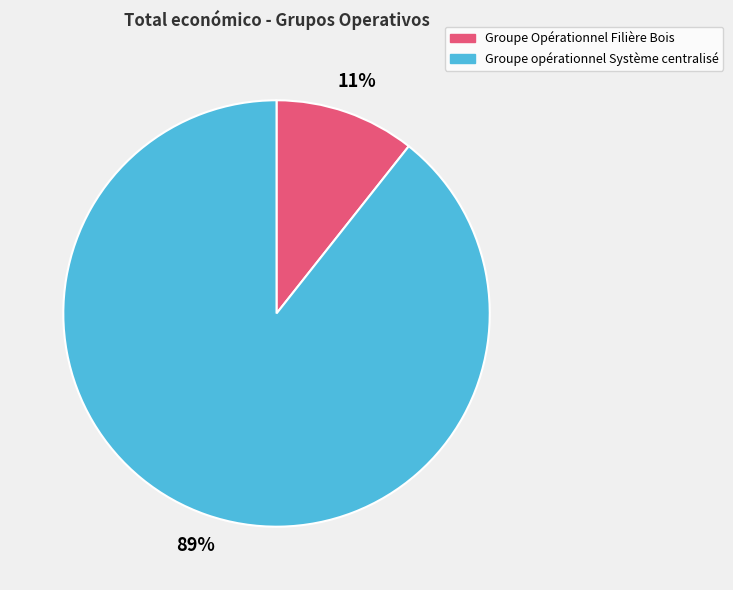

Which has a higher value, Groupe Opérationnel Filière Bois or Groupe opérationnel Système centralisé?

Groupe opérationnel Système centralisé